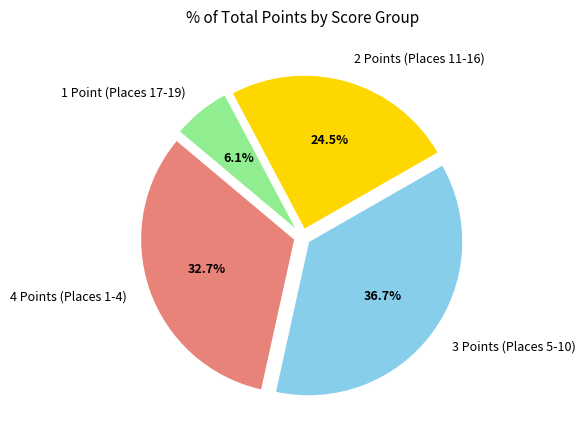

Does 4 Points (Places 1-4) account for over 50% of the chart?

No